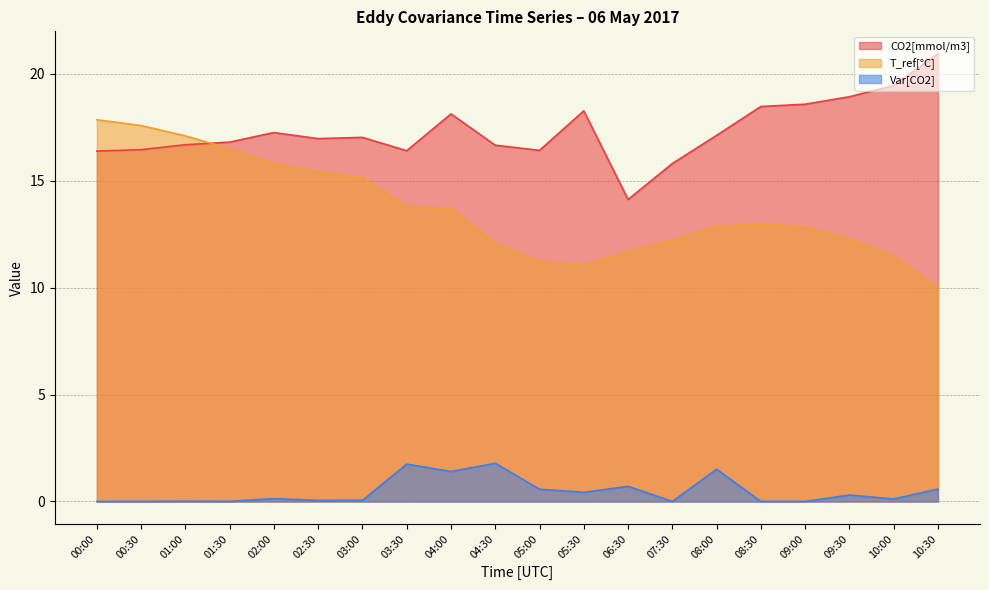

What is the sum of the Var[CO2] values at 06:30 and 04:00?

2.1